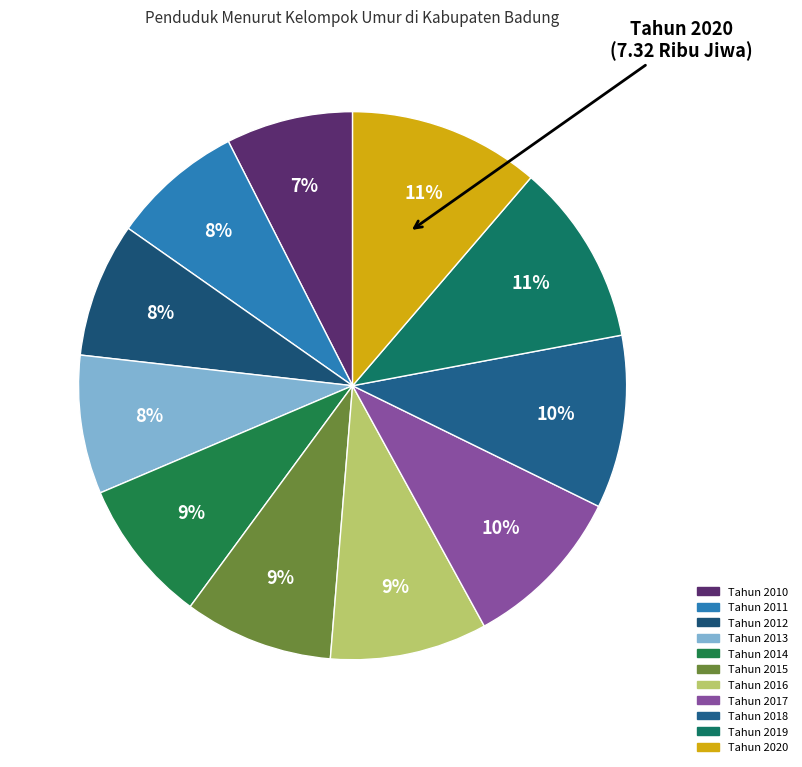

Between Tahun 2014 and Tahun 2012, which is larger?

Tahun 2014